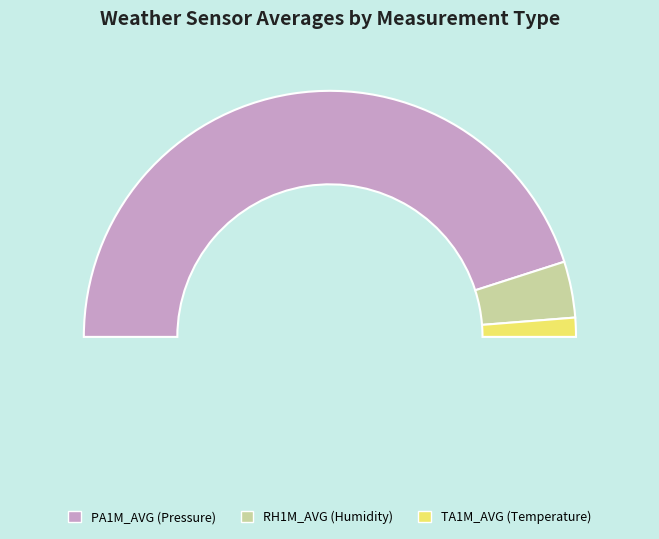

Count the number of slices in the pie.

3